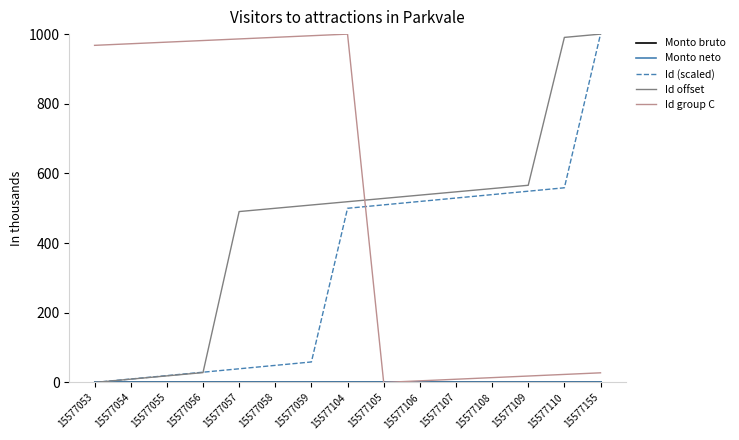

What is the difference between the second highest and second lowest values in the Id offset series?

981.1